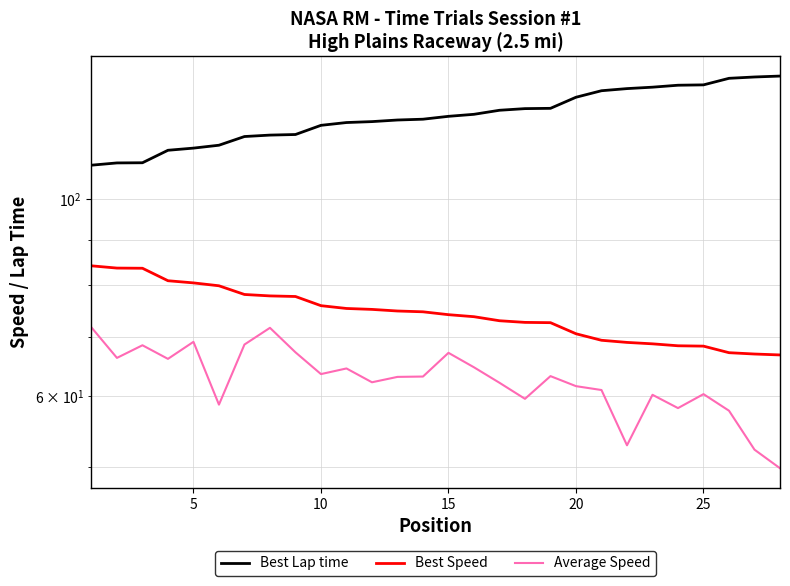

What is the average value of the Best Speed series?

74.4